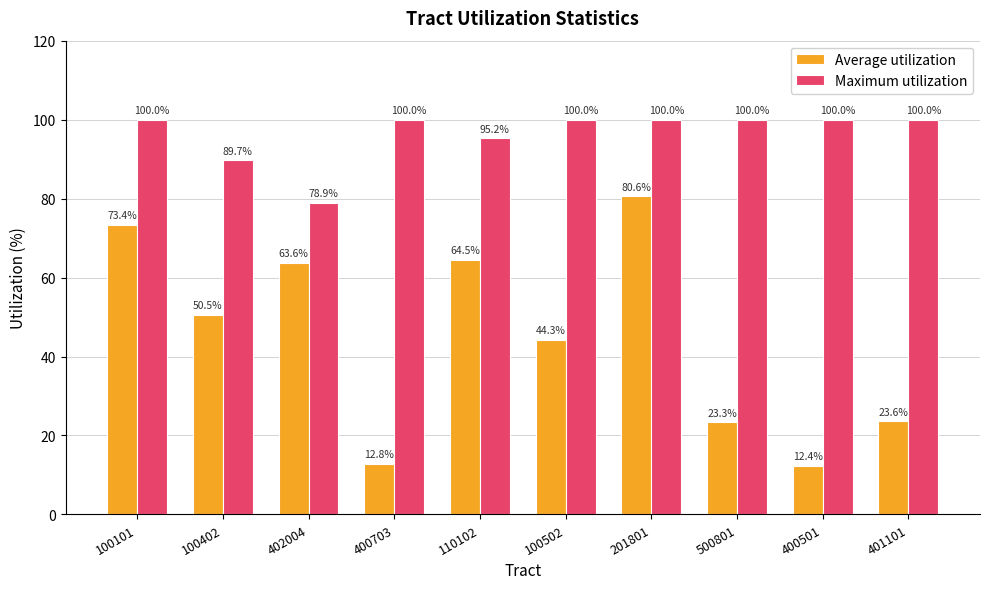

The Maximum utilization series shows 100.0 at 100101. True or false?

True